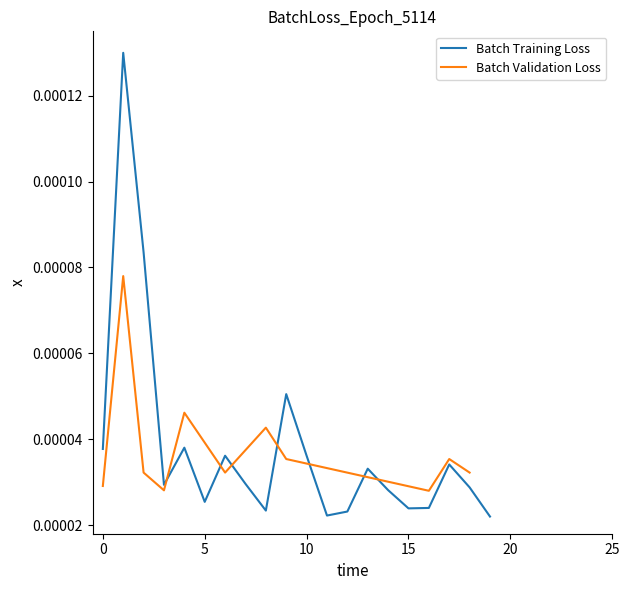

Reading left to right, transcribe all the data shown in this chart.

0=0.0	1=0.0	2=0.0	3=0.0	4=0.0	5=0.0	6=0.0	7=0.0	8=0.0	9=0.0	10=0.0	11=0.0	12=0.0	13=0.0	14=0.0	15=0.0	16=0.0	17=0.0	18=0.0	19=0.0